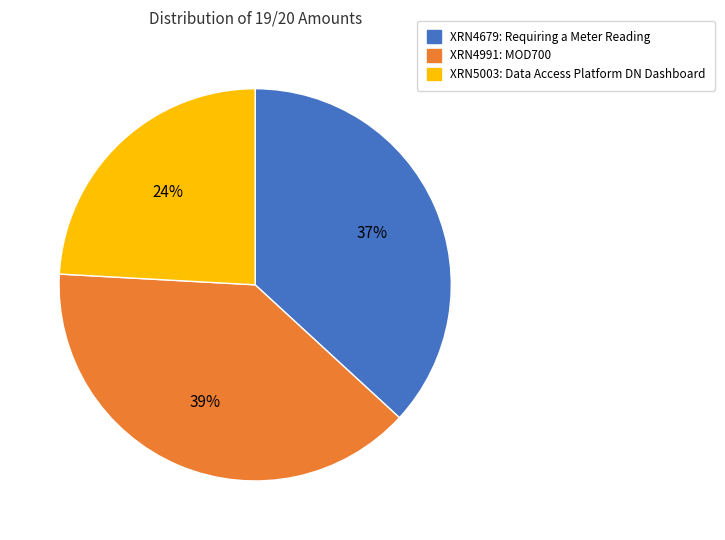

Is it true that XRN5003: Data Access Platform DN Dashboard is 38% of the pie?

False